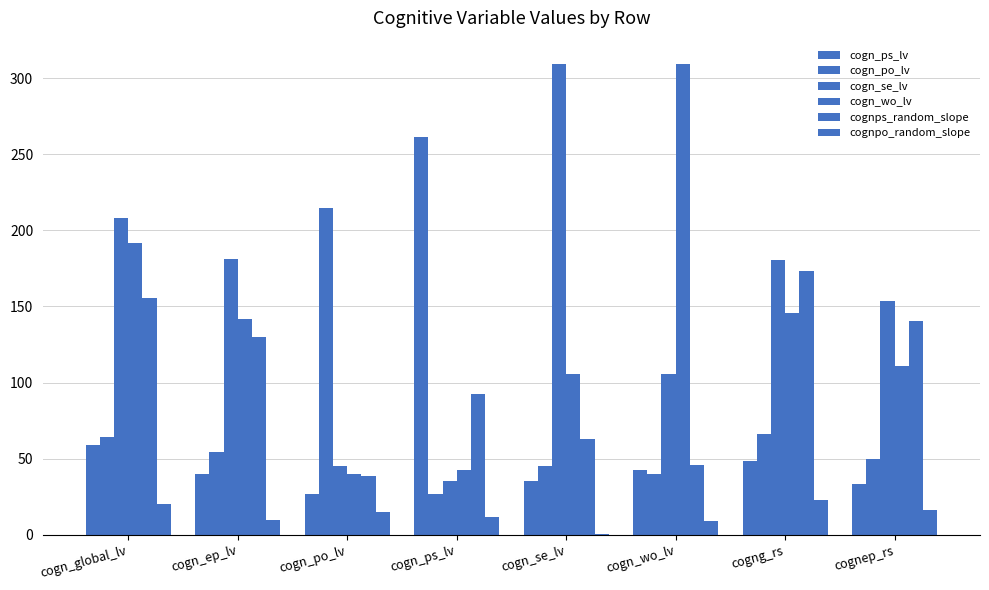

Are the bars horizontal?

No